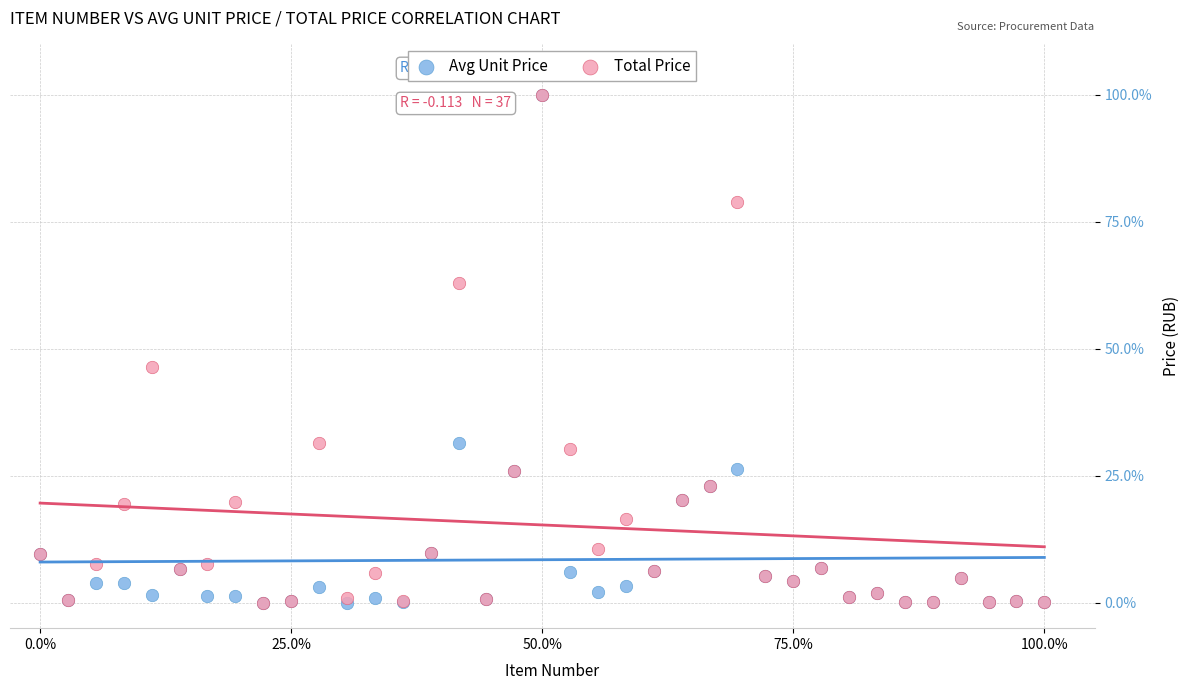

What are all the series names shown in the legend?

Avg Unit Price, Total Price